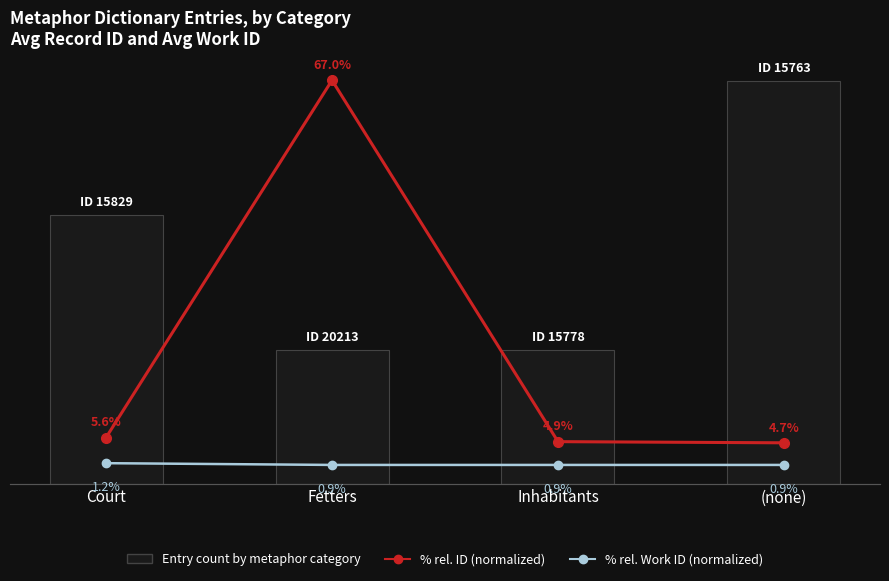

What is the average value of the % rel. ID (normalized) series?

20.6